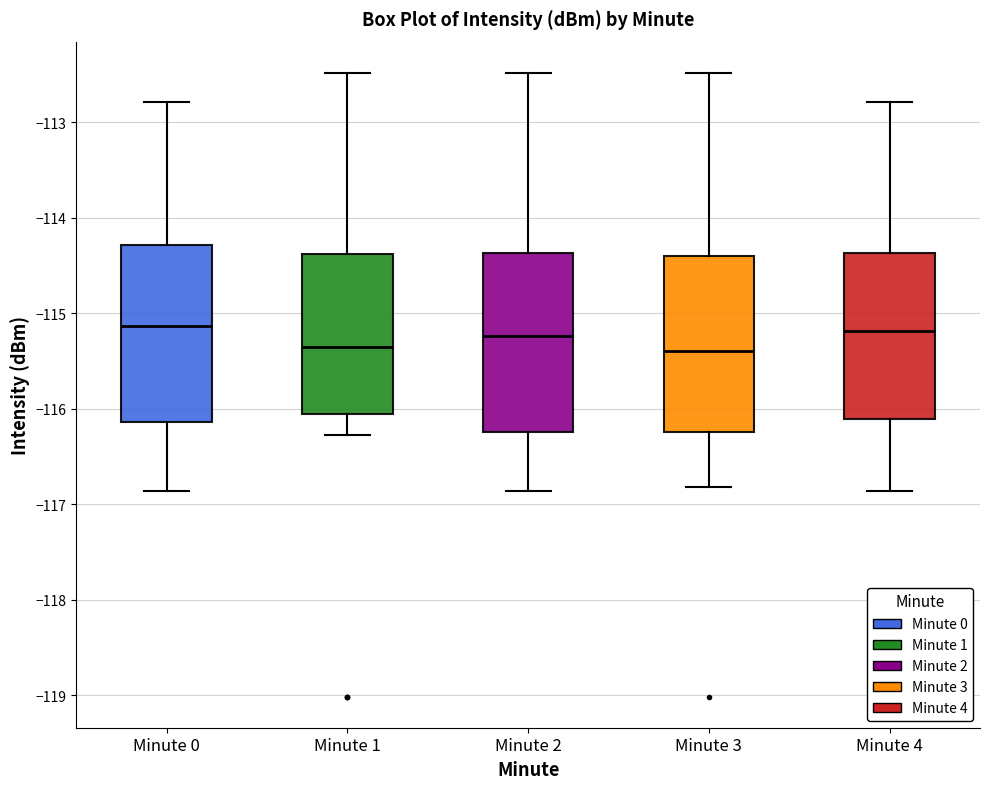

Where does the median line of the box for Minute 4 sit on the y-axis? The values are not printed on the chart, so give them approximately, as read against the axis.

-115.2